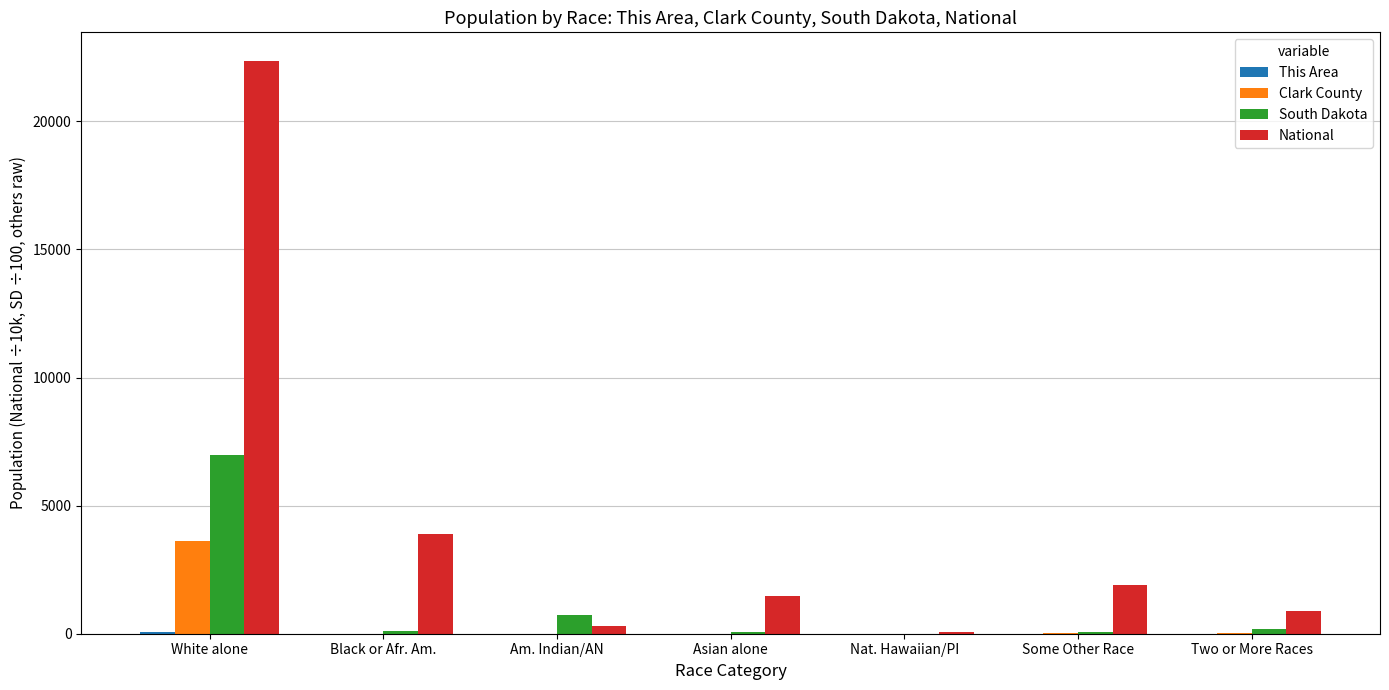

Which series changed the most between Black or Afr. Am. and Am. Indian/AN?

National